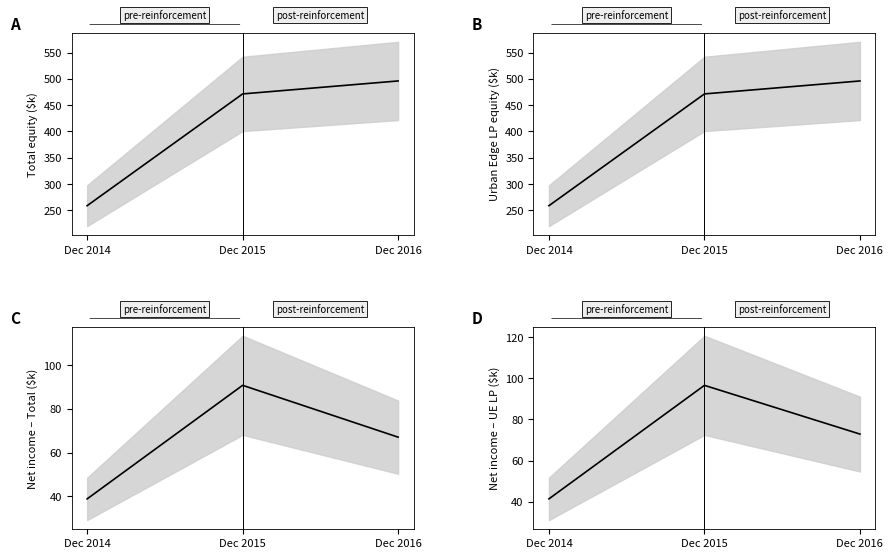

What is the average value of the Net income – UE LP ($k) series?

70.3